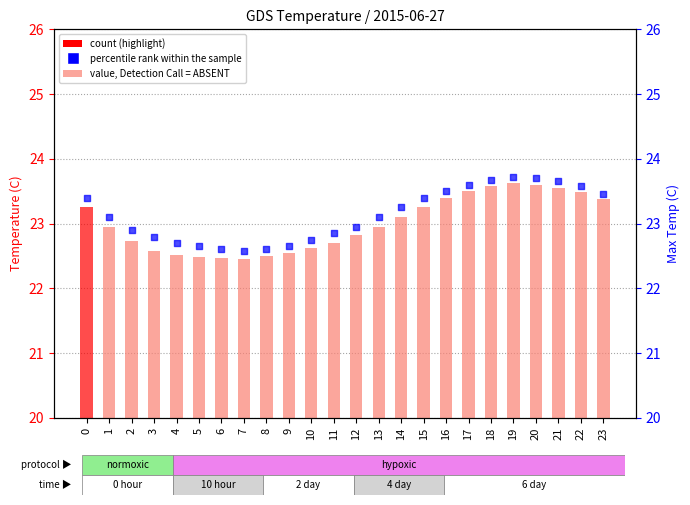

At which category is the sum across all series the highest?

19